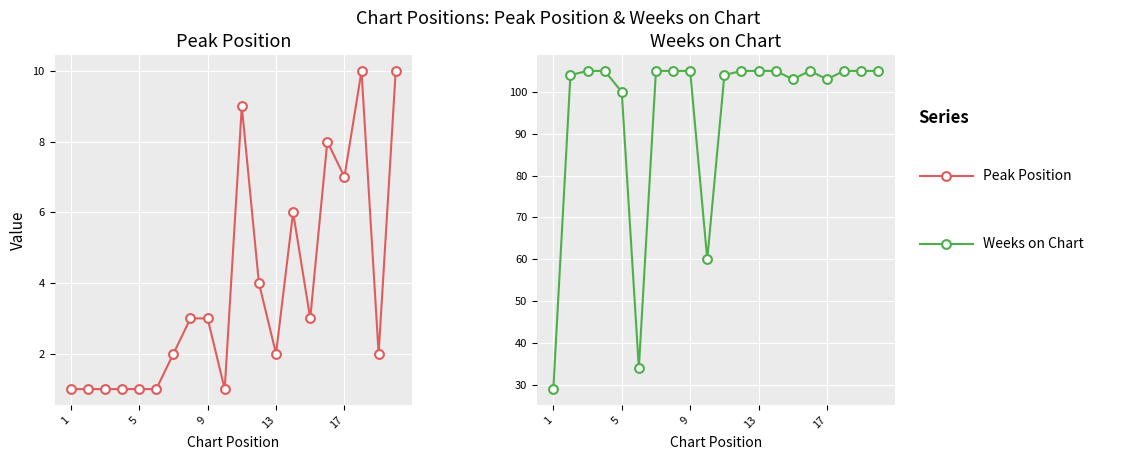

What is the total value across all series at 9?

108